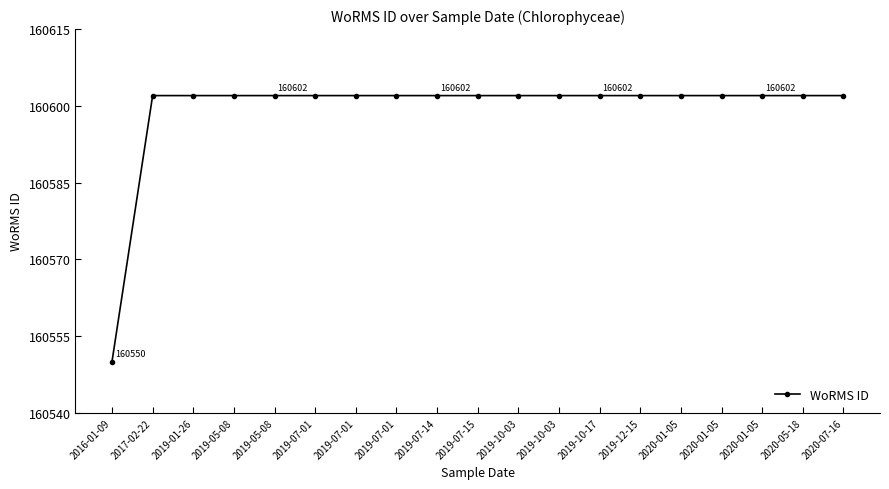

What is the maximum value shown in the chart?

160602